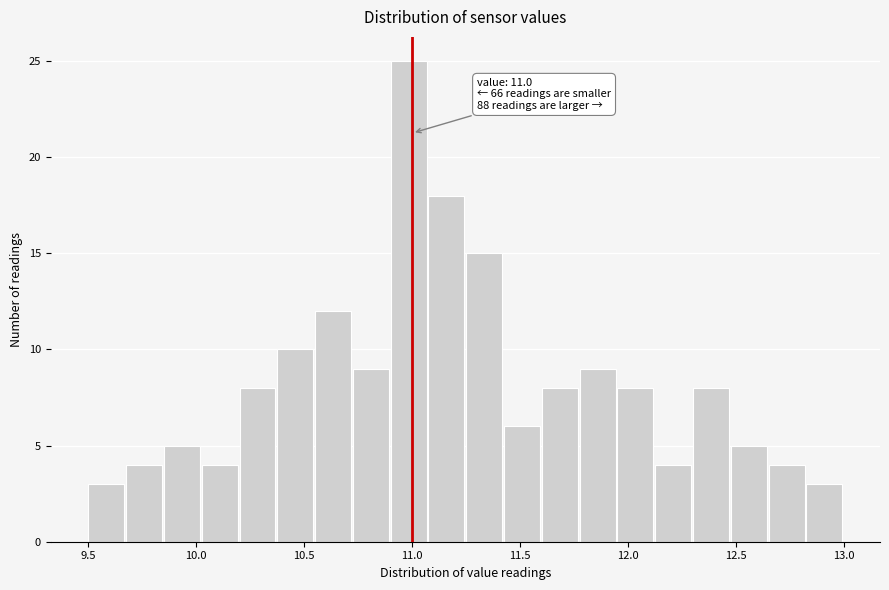

Read against the x-axis, roughly where is the centre of the tallest bar?

11.00